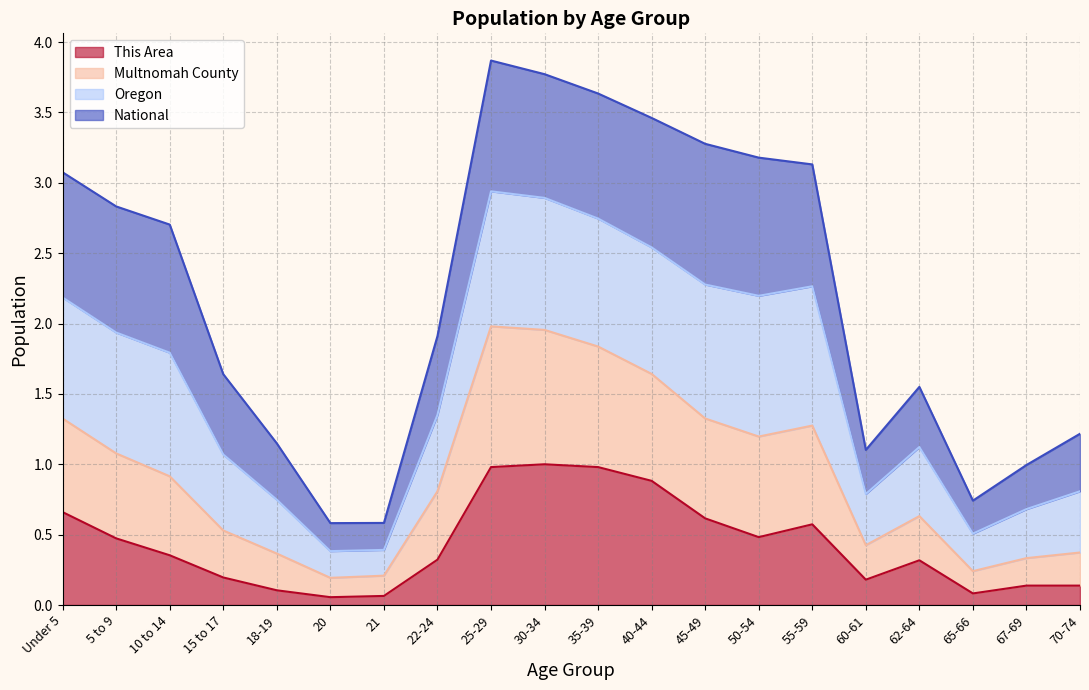

How many lines are shown in the chart?

4